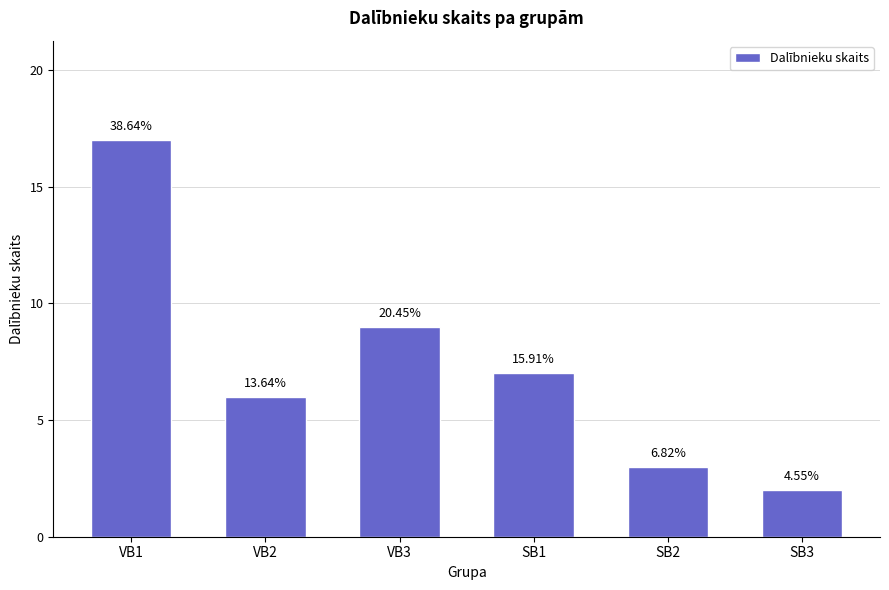

Reading left to right, extract all data points from this chart.

VB1=17	VB2=6	VB3=9	SB1=7	SB2=3	SB3=2